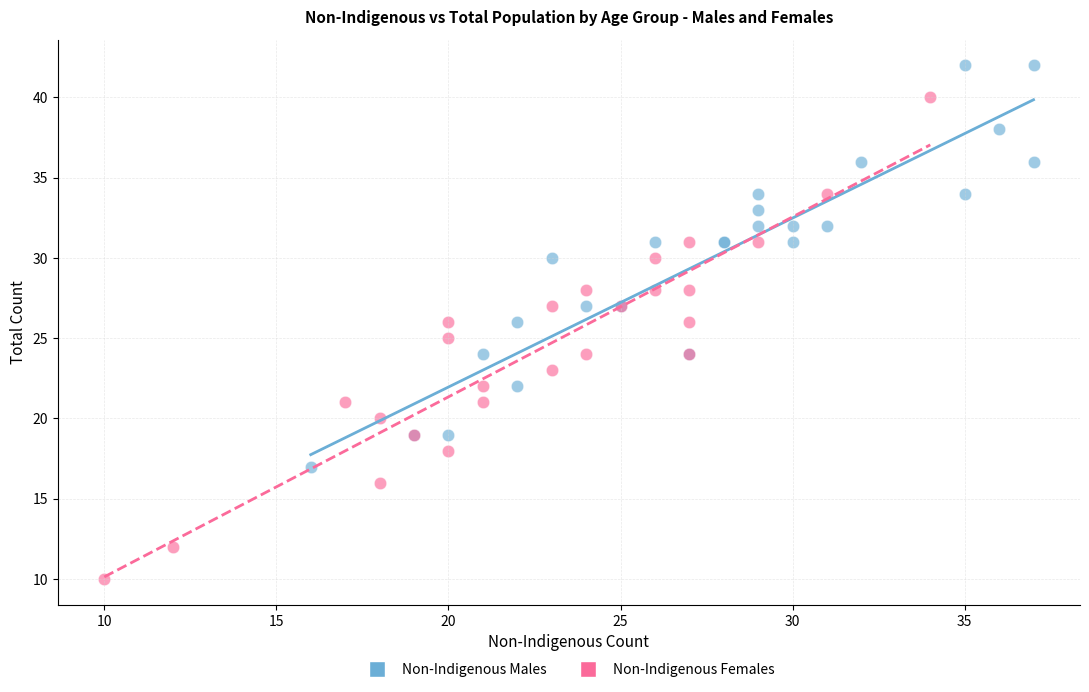

Which series has the largest Y range (max minus min)?

Non-Indigenous Females